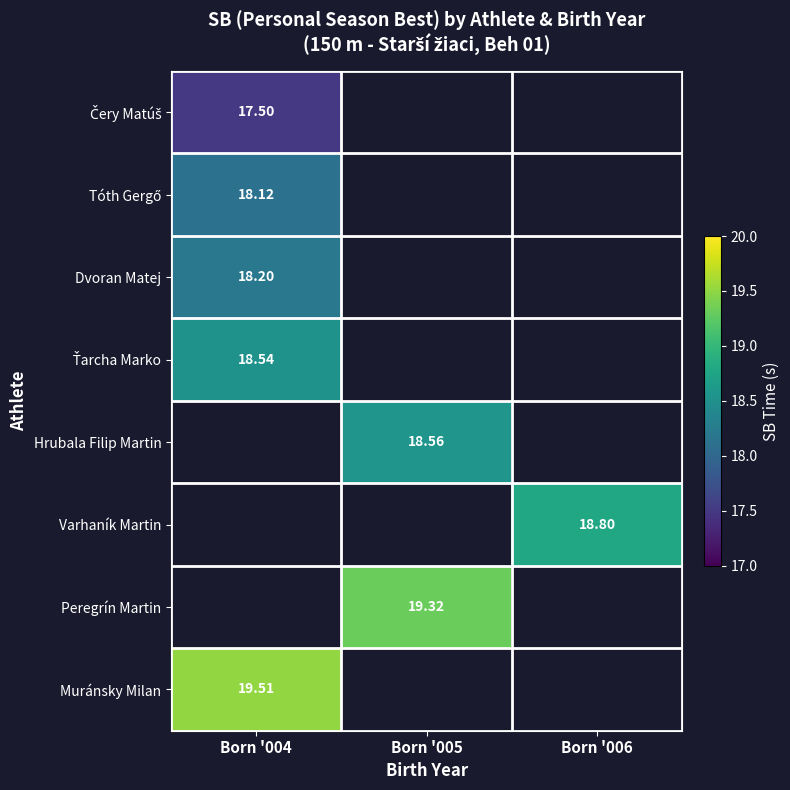

At how many categories does at least one series exceed 17?

3